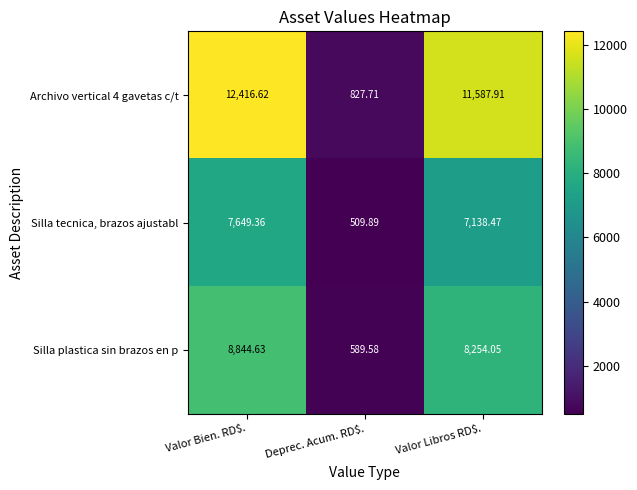

At which category does the chart reach its peak across all series?

Valor Bien. RD$.